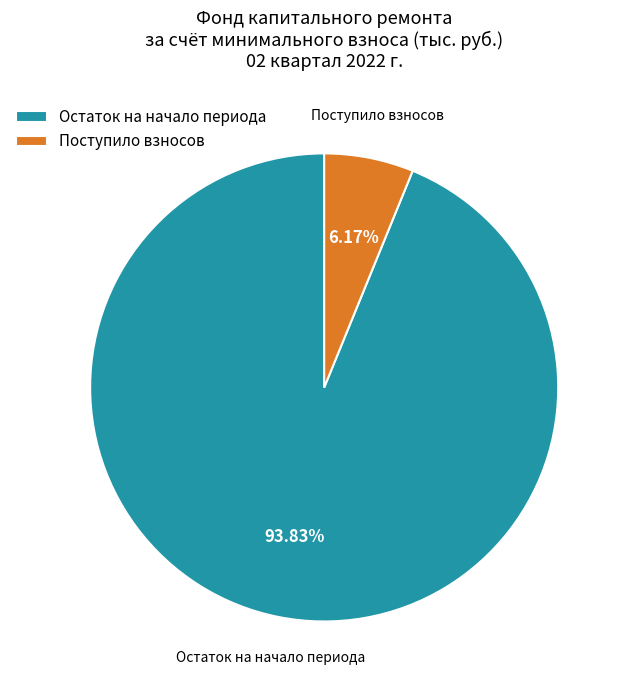

Which has a higher value, Остаток на начало периода or Поступило взносов?

Остаток на начало периода